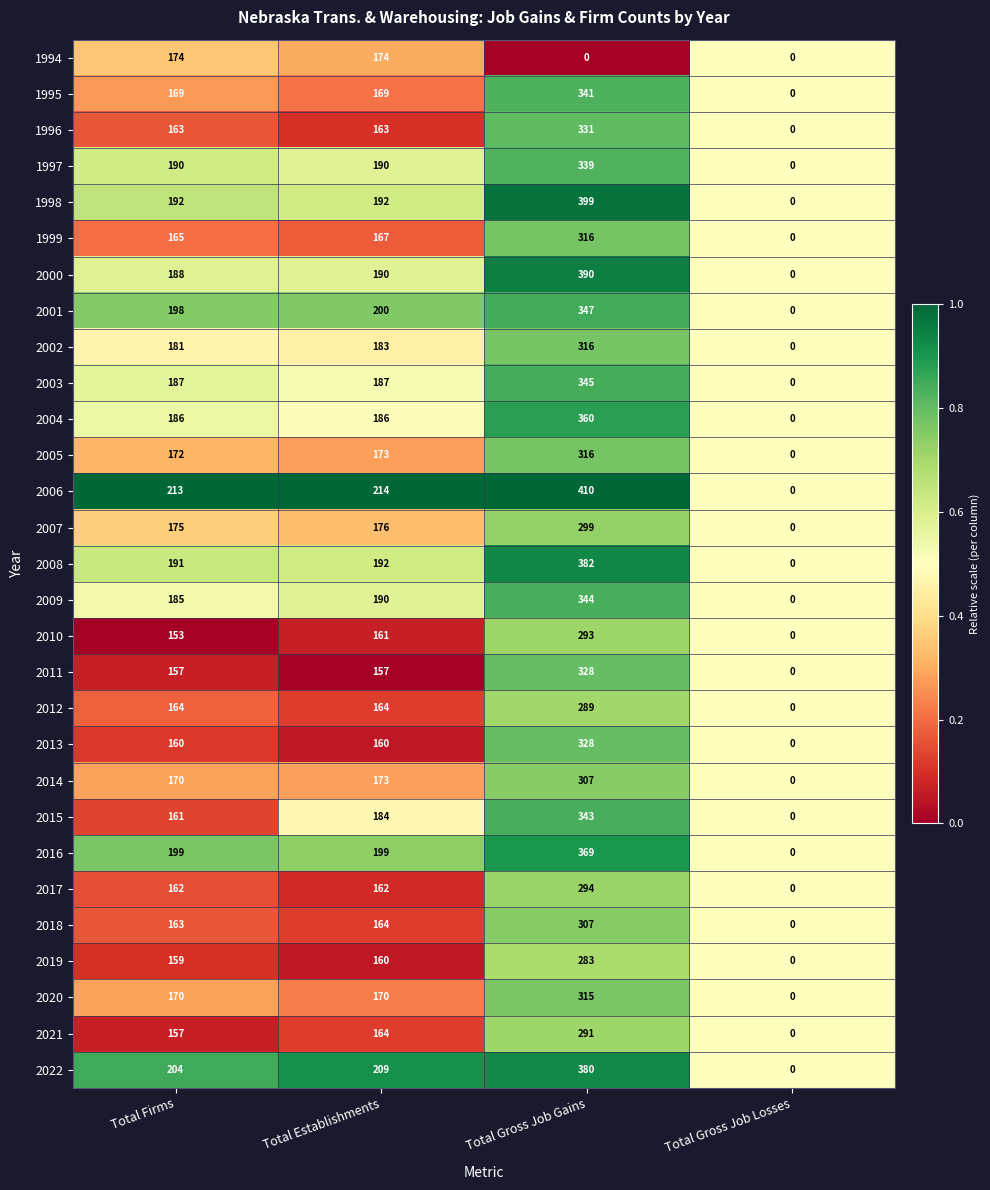

Which category has the highest value across all series?

Total Gross Job Gains